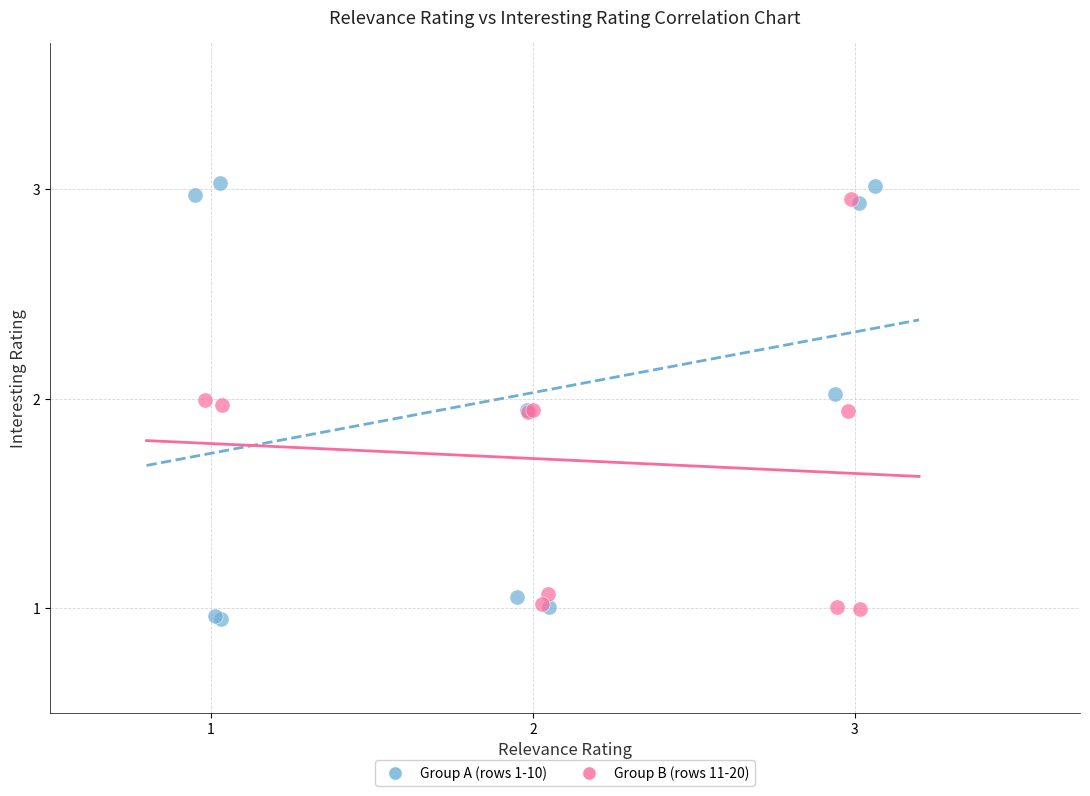

Which series contains the highest Y value?

Group A (rows 1-10)